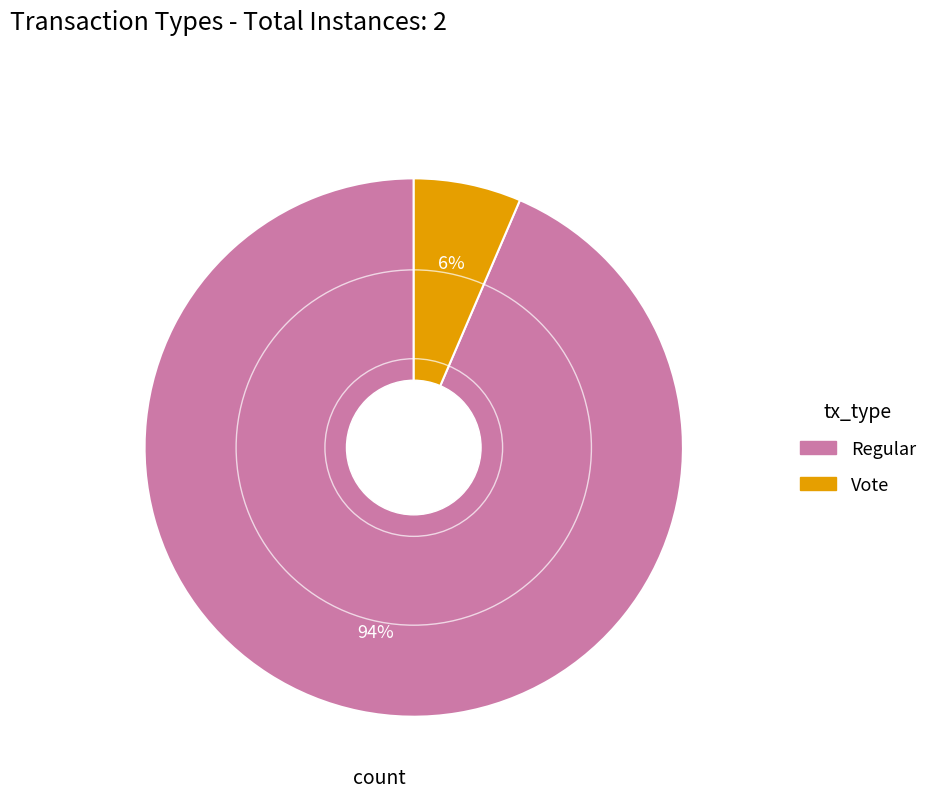

To the nearest percent, what is the combined percentage of Regular and Vote?

100%